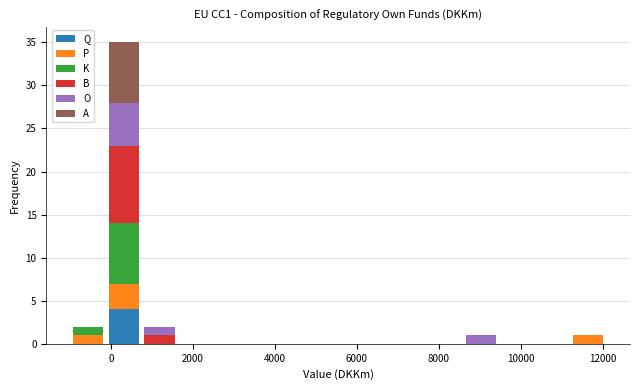

Which range on the x-axis has the tallest stacked bar (by total height)?

-200 to 800